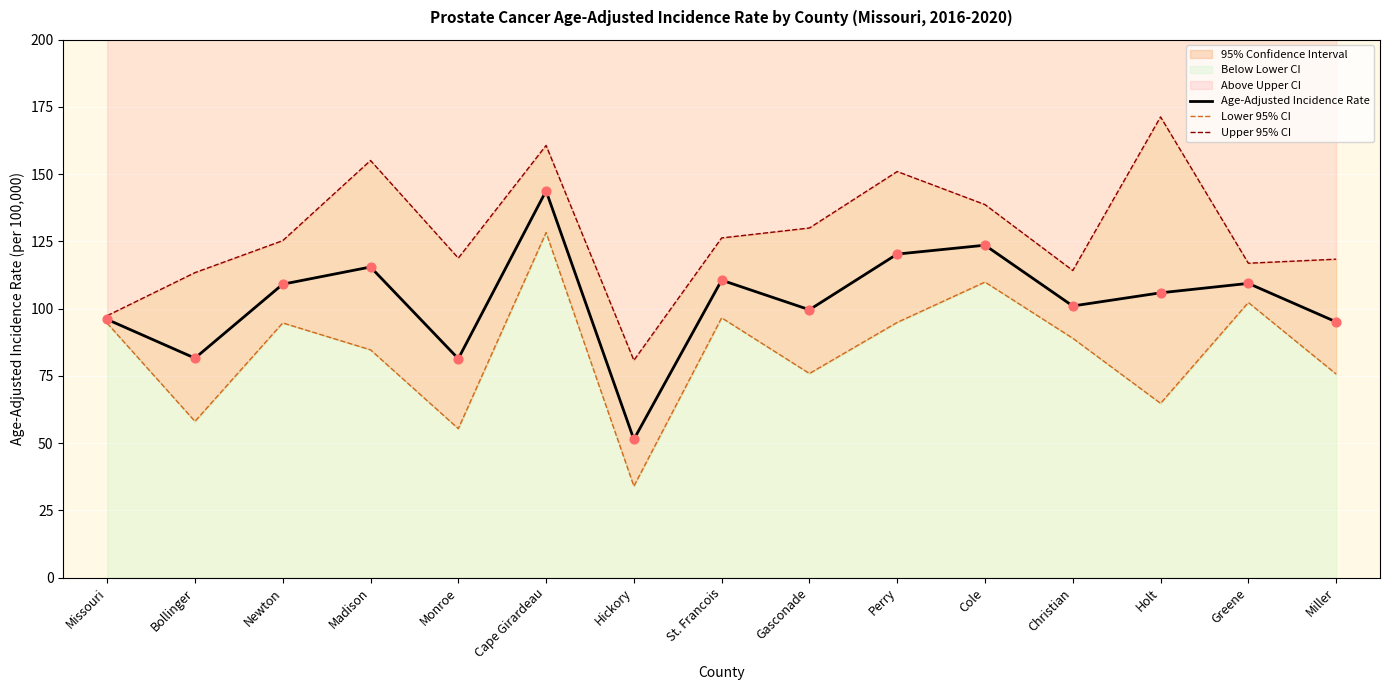

What is the total value across all series at Cape Girardeau?

432.8